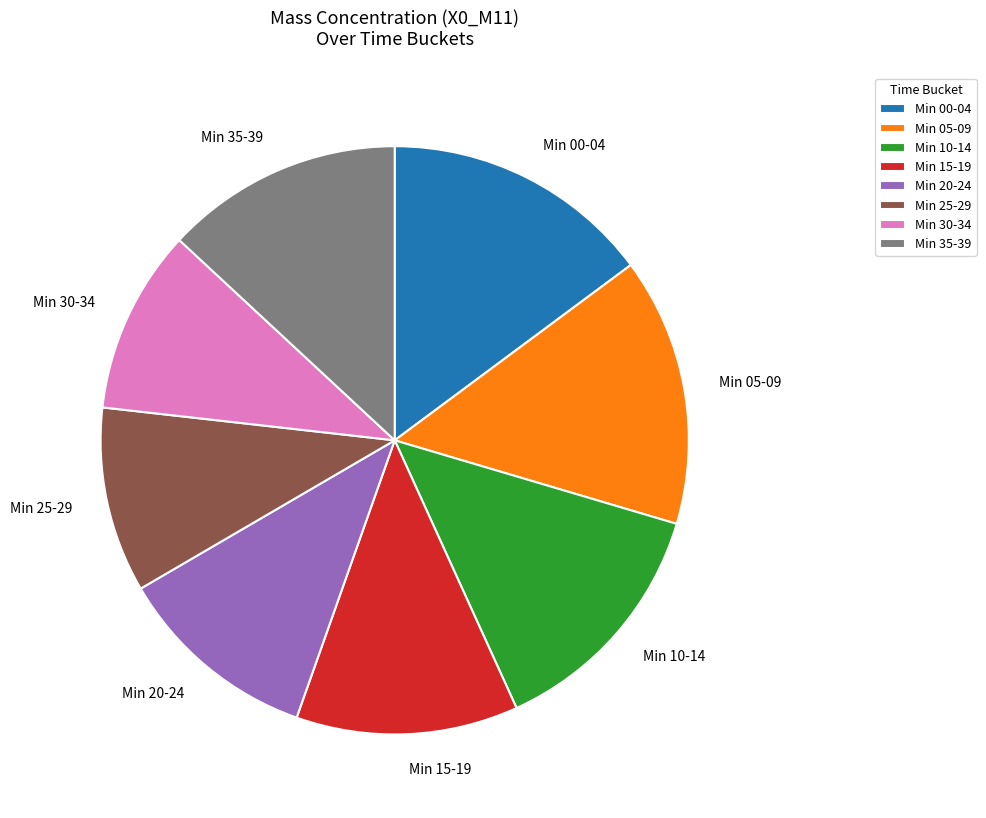

Which has a higher value, Min 10-14 or Min 15-19?

Min 10-14